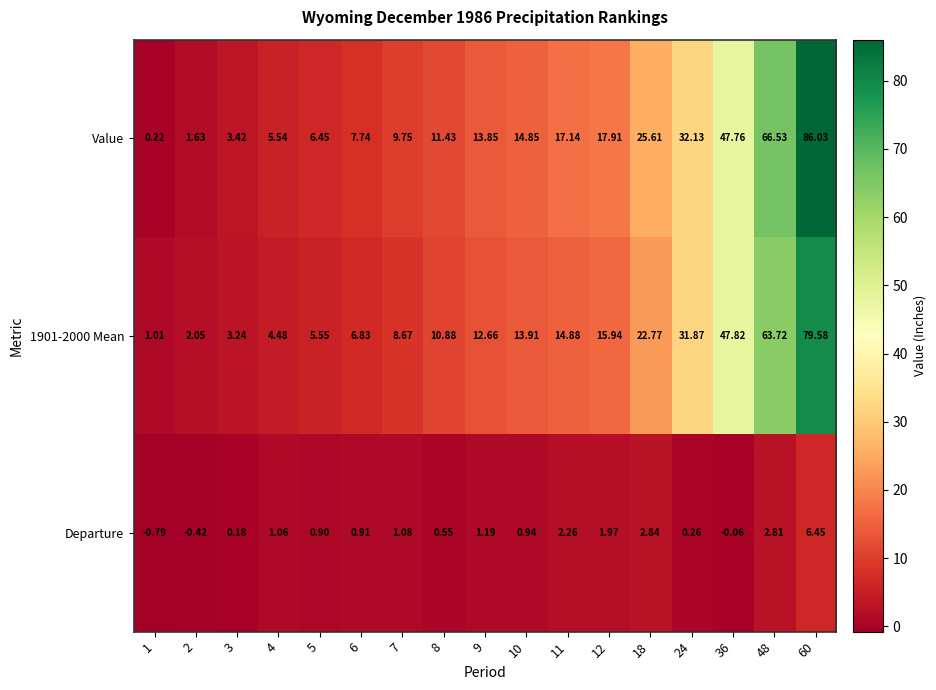

Which series changed the most between 7 and 60?

Value